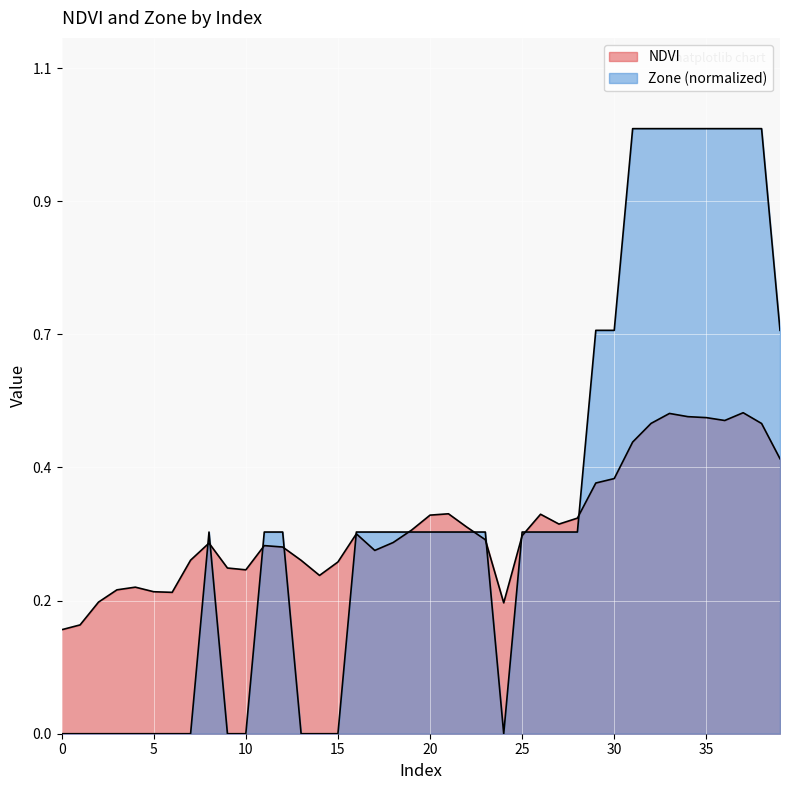

In Zone, how many points are higher than both neighbors (excluding endpoints)?

1